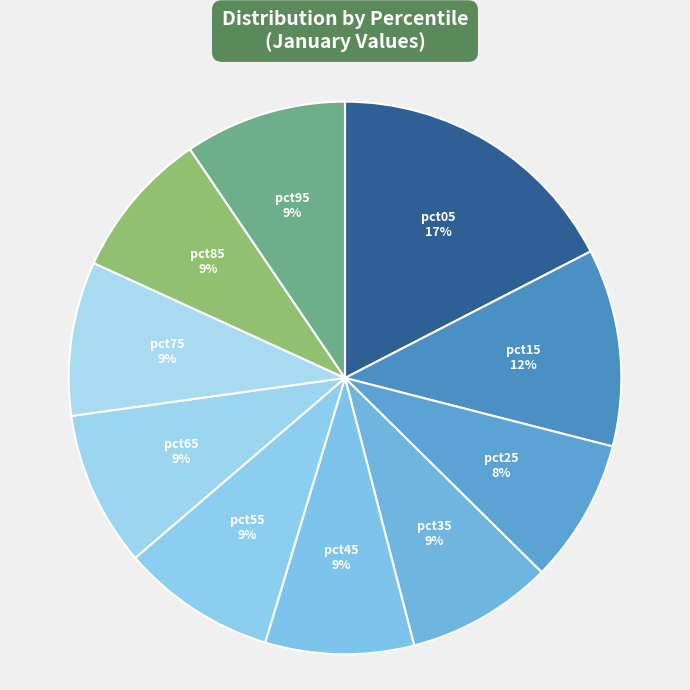

How many slices are in this pie chart?

10